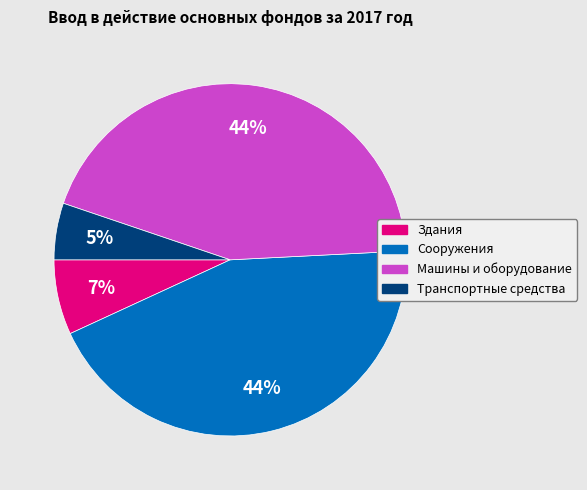

To the nearest percent, what is the difference between the largest and smallest slice percentages?

39%